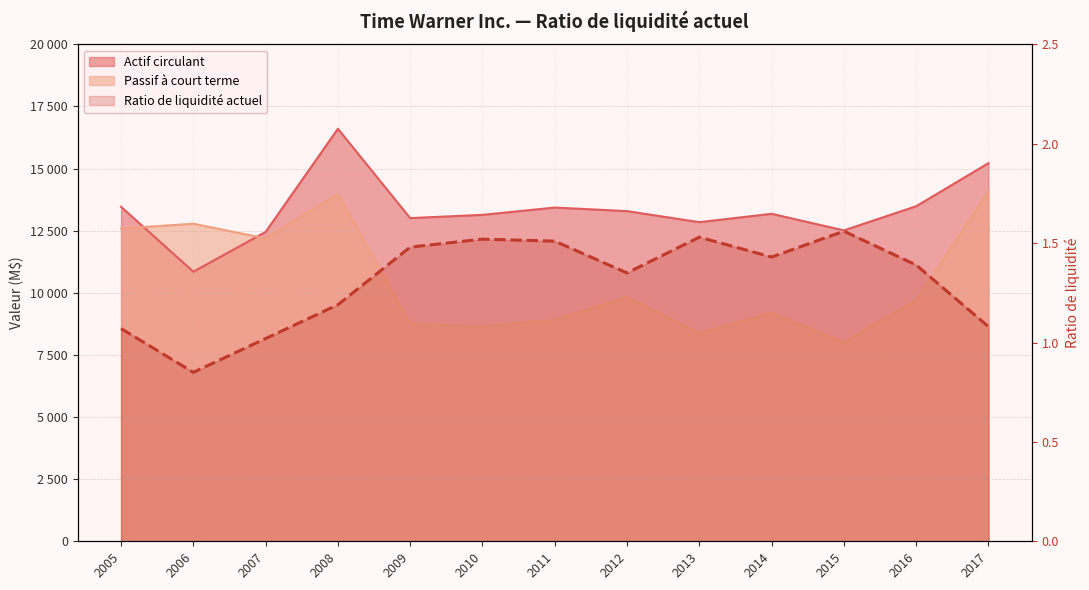

How many distinct data groups are displayed?

3